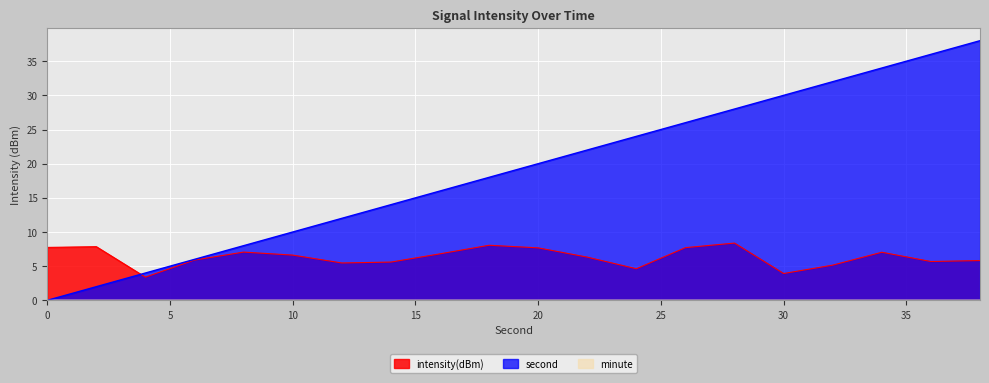

Which series changed the most between 24 and 30?

second